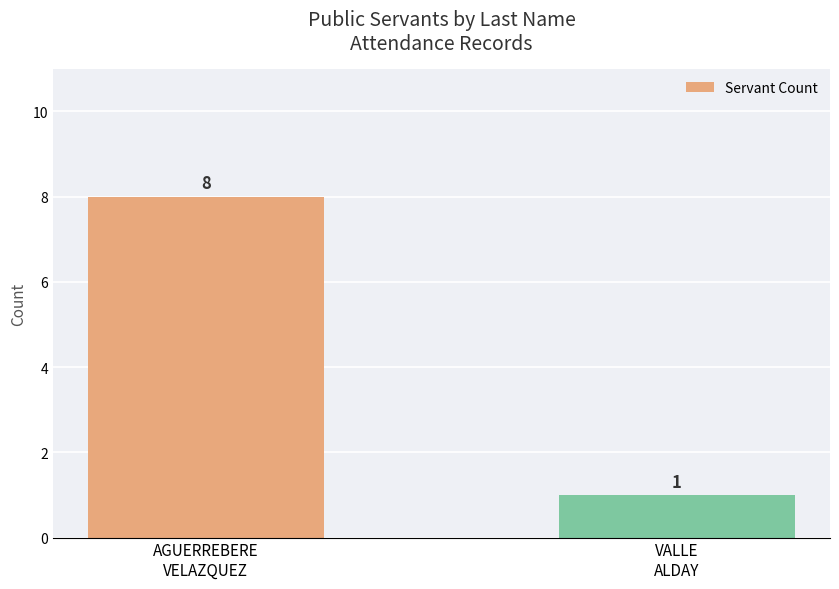

What is the greatest value displayed?

8